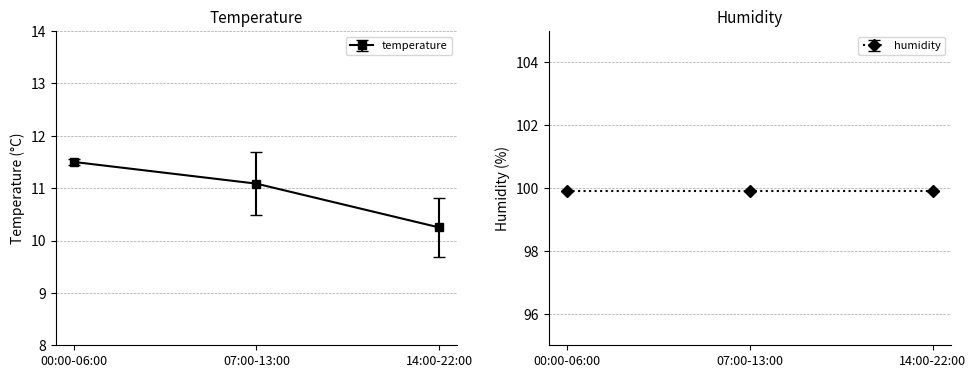

Read the value at 07:00-13:00.

11.1